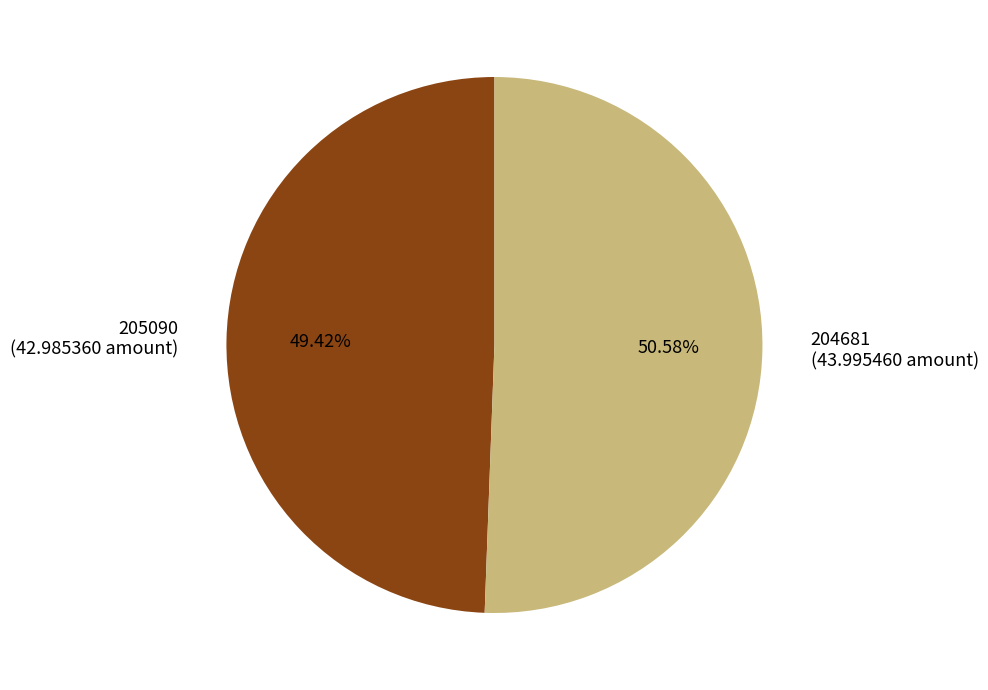

Which slice represents more than half of the pie?

204681